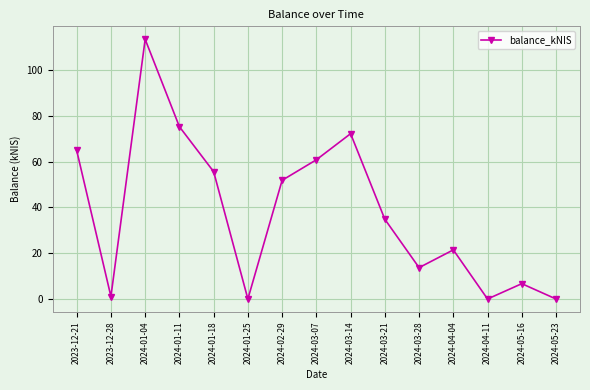

True or false: there are more than 1 points higher than both neighbors.

True